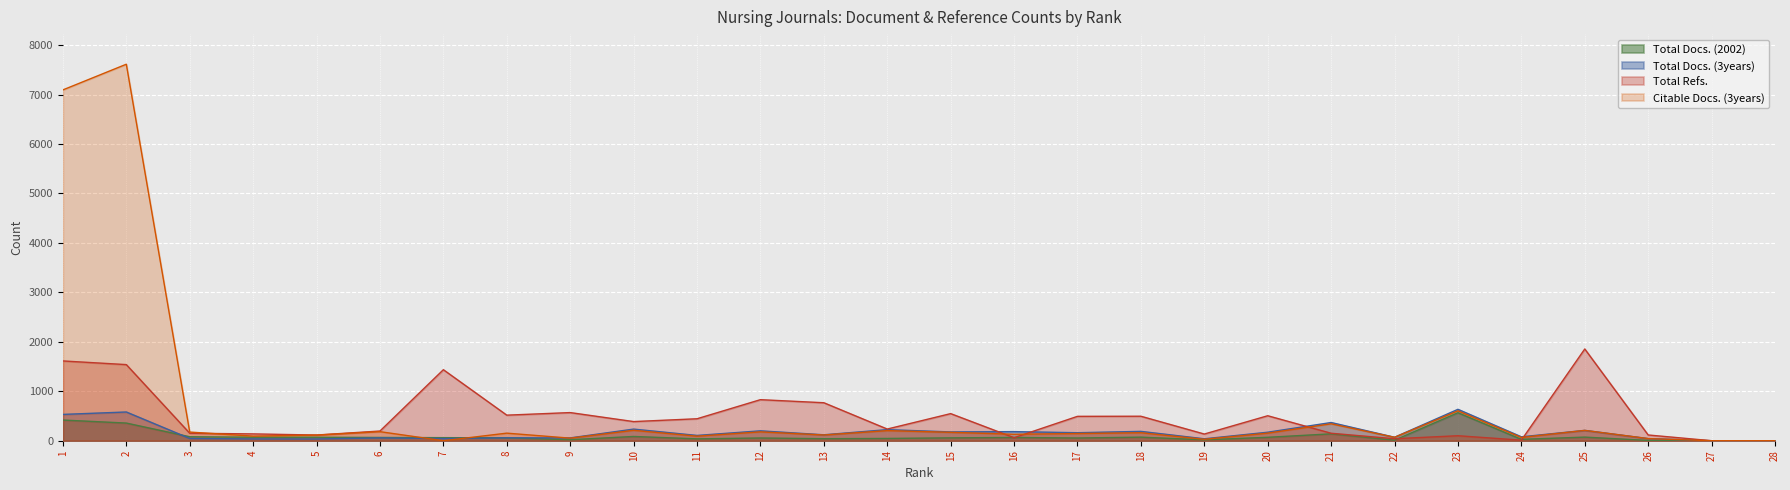

How many lines are shown in the chart?

4